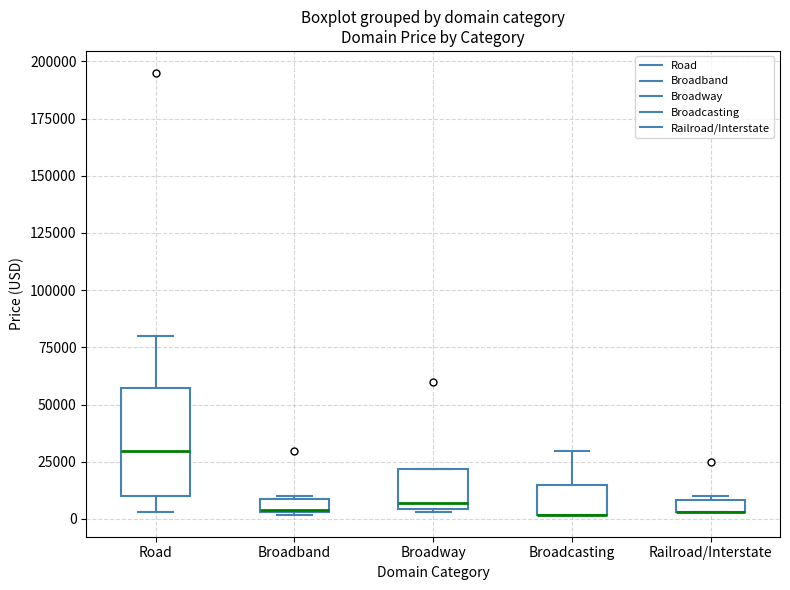

Which box is the tallest, from its lower edge to its upper edge?

Road